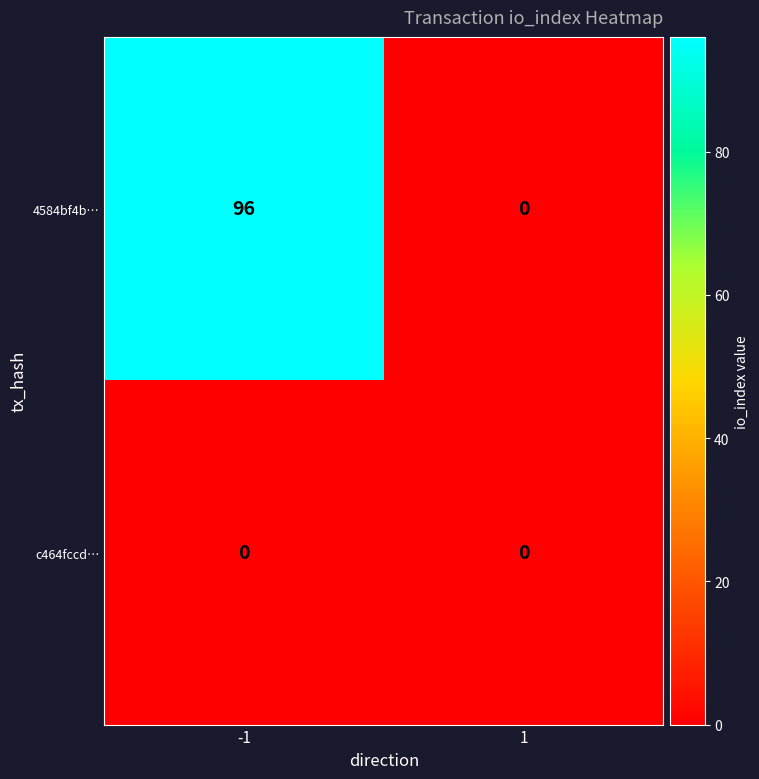

At which category is the sum across all series the highest?

-1